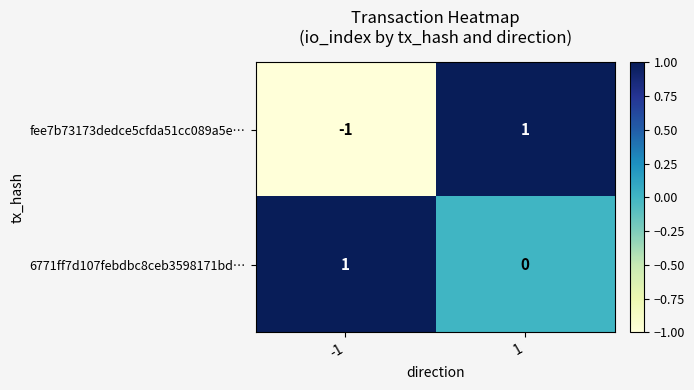

Which series has the widest spread of values?

fee7b73173dedce5cfda51cc089a5e…